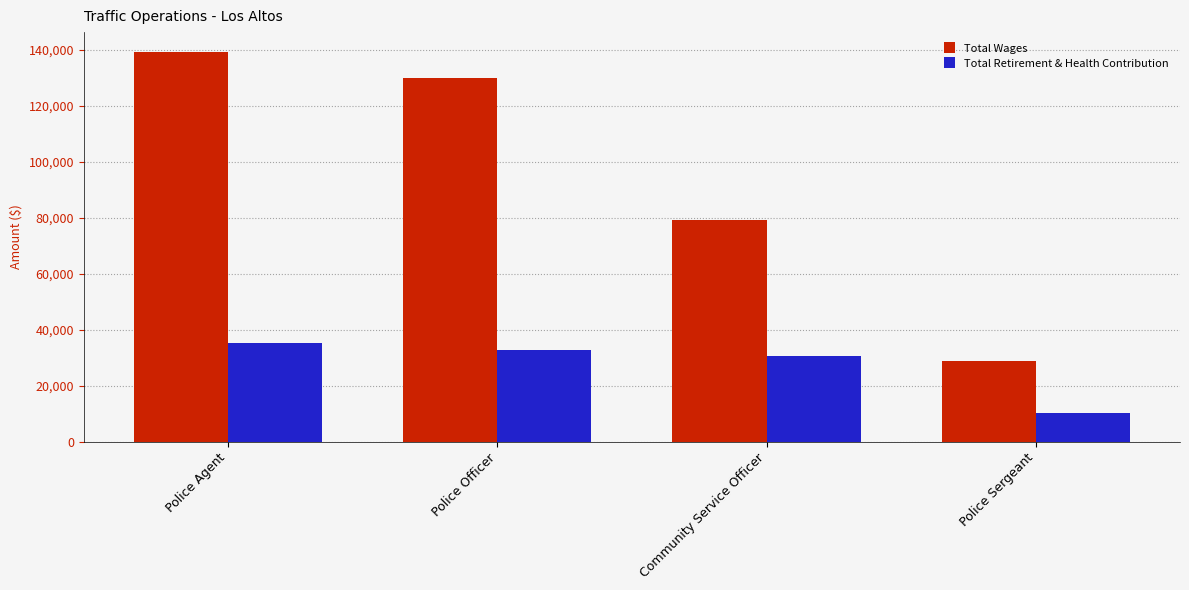

Reading left to right, extract all data points from this chart.

Total Wages: 139284	129734	79212	28734
Total Retirement & Health Contribution: 35168	32883	30648	10306